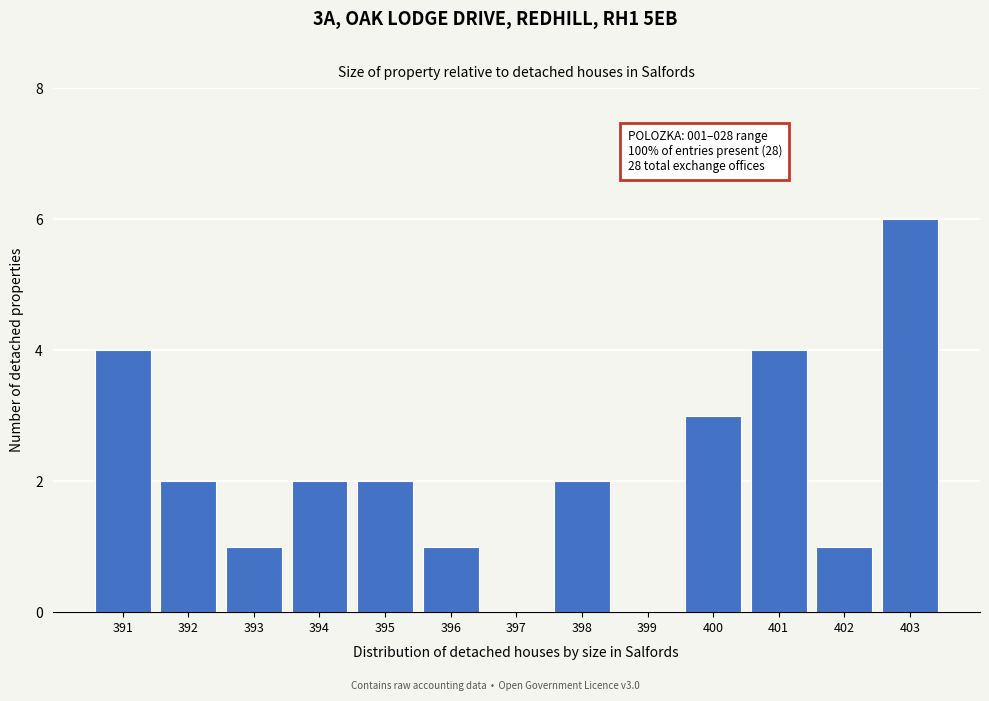

Reading left to right, what are all the values shown in this chart?

391=4	392=2	393=1	394=2	395=2	396=1	397=0	398=2	399=0	400=3	401=4	402=1	403=6